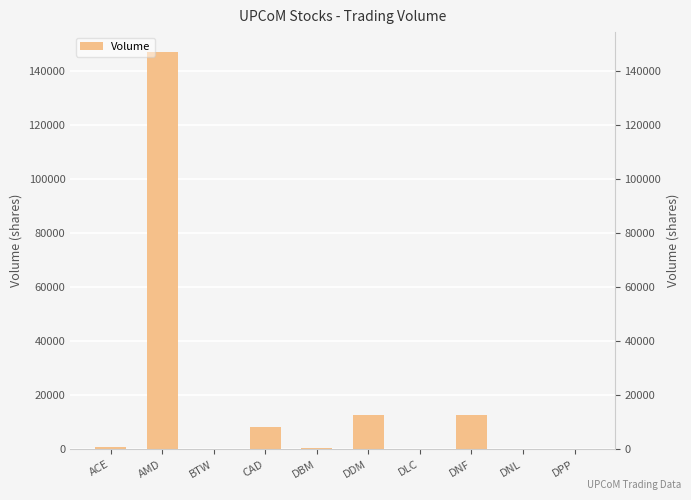

Rank the categories by value from highest to lowest.

AMD, DDM, DNF, CAD, ACE, DBM, BTW, DLC, DNL, DPP